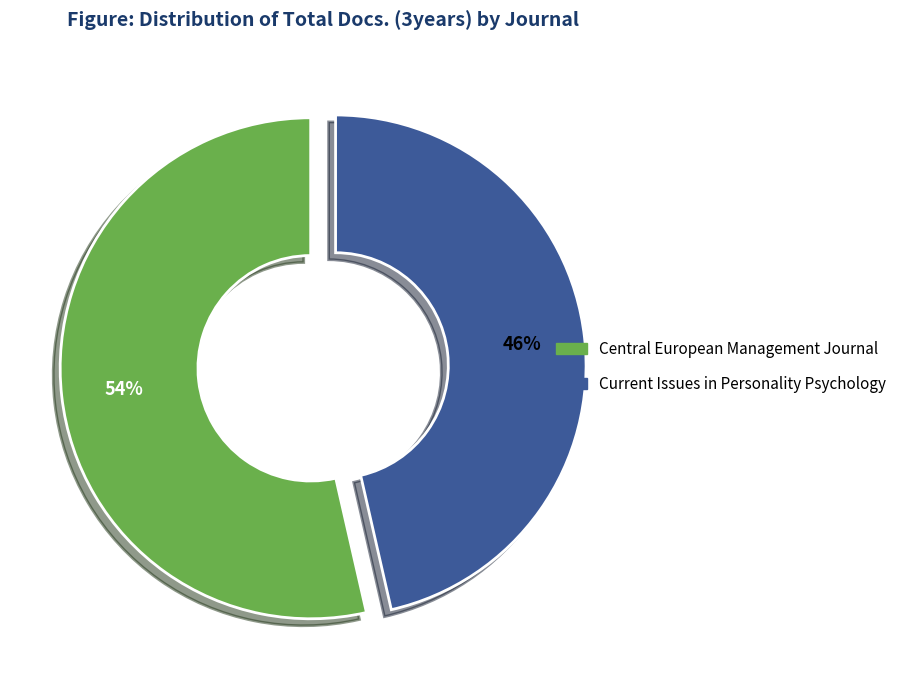

Is there any slice that represents more than half of the pie?

Yes